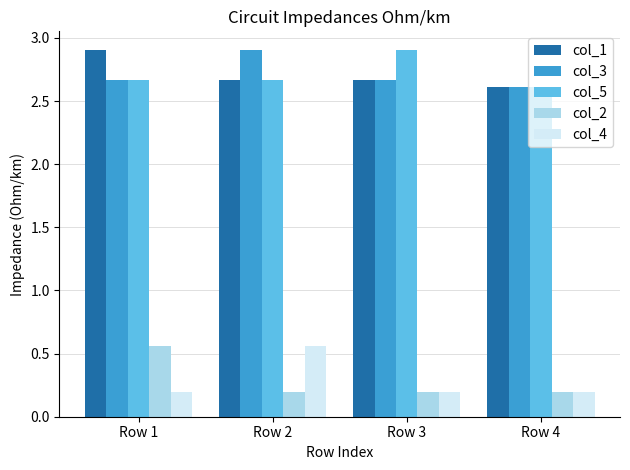

Is it true that col_5 equals 1.6 at Row 3?

False